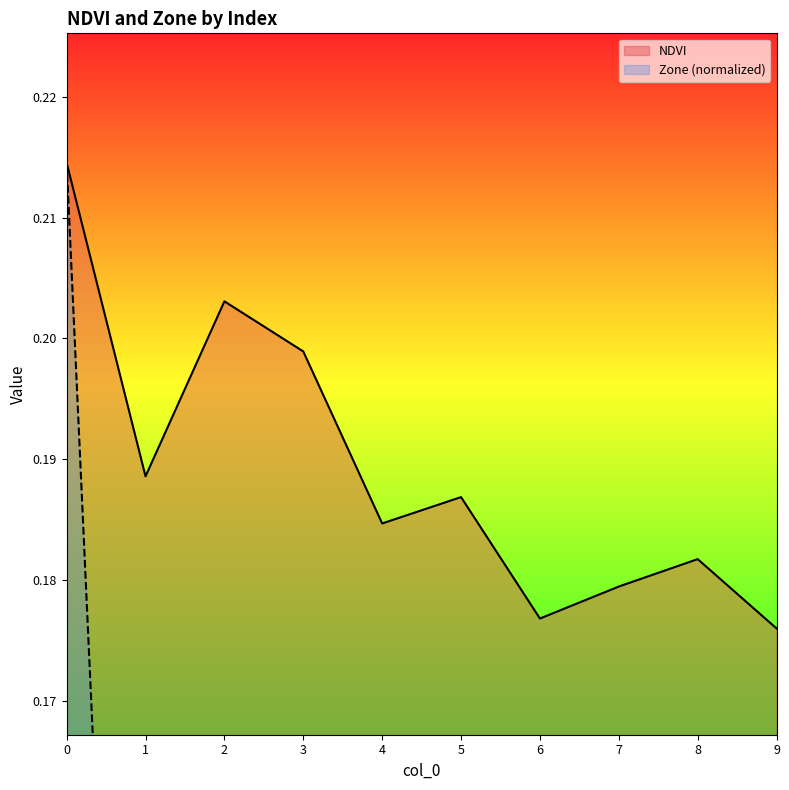

At which label is NDVI closest to 0?

9